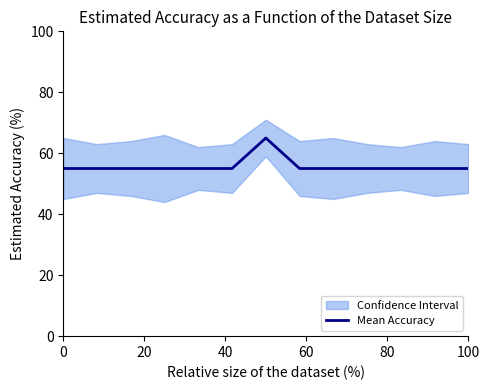

What is the maximum value for Mean Accuracy?

65